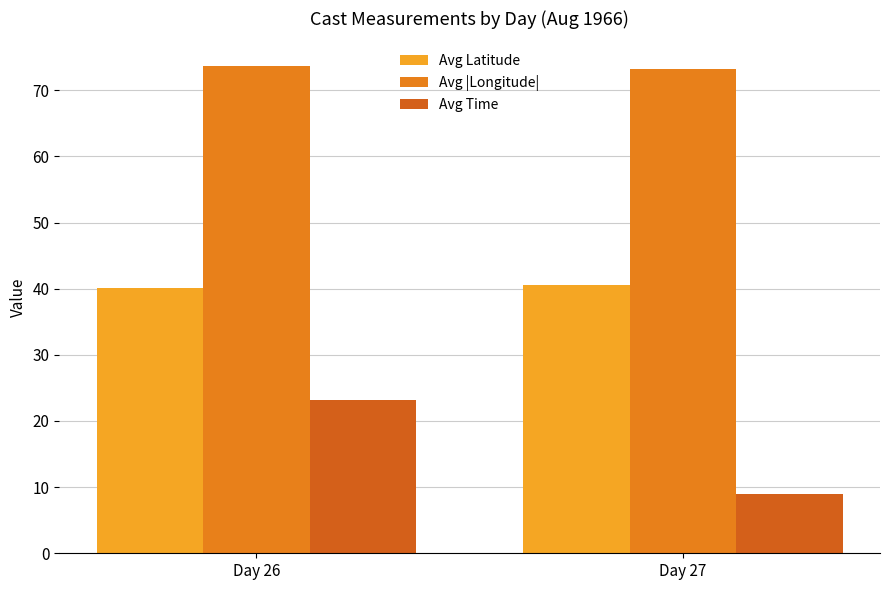

List the labels in order of Avg Latitude value, smallest first.

Day 26, Day 27